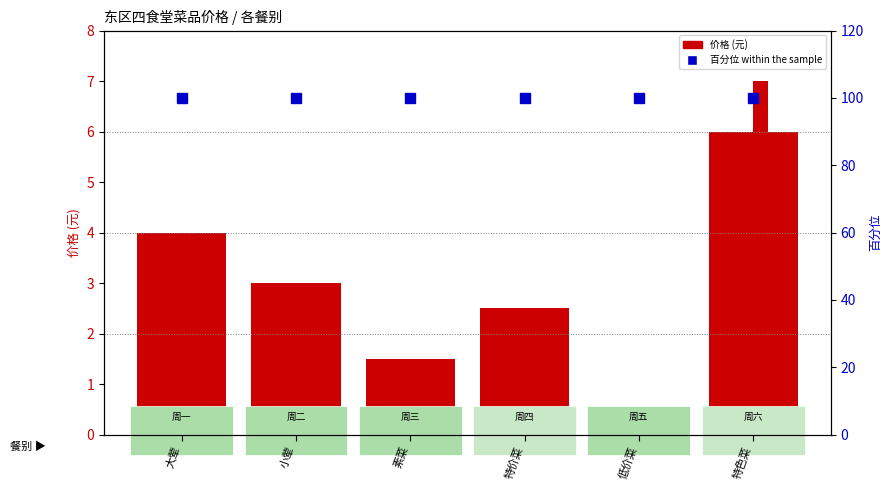

What is the difference between the maximum and second lowest values in the 周二(7/1) series?

4.5